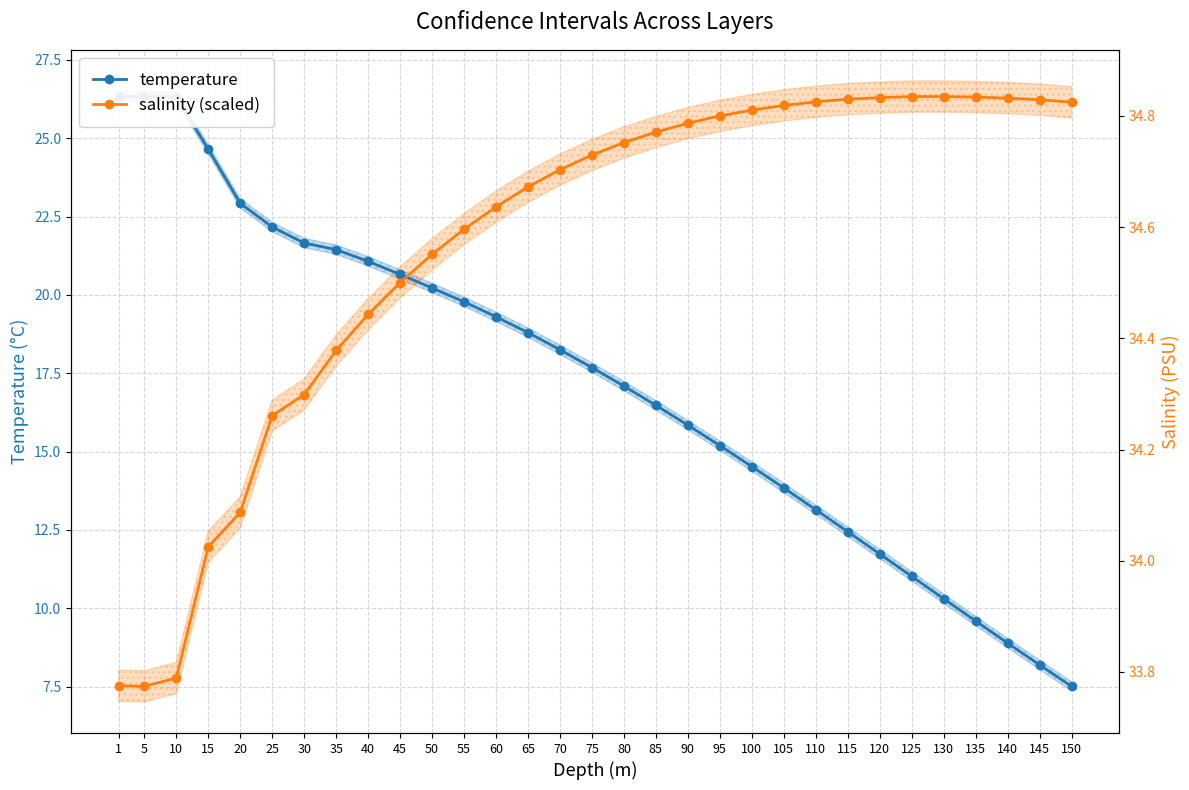

Which category has the highest value in the salinity (scaled) series?

125